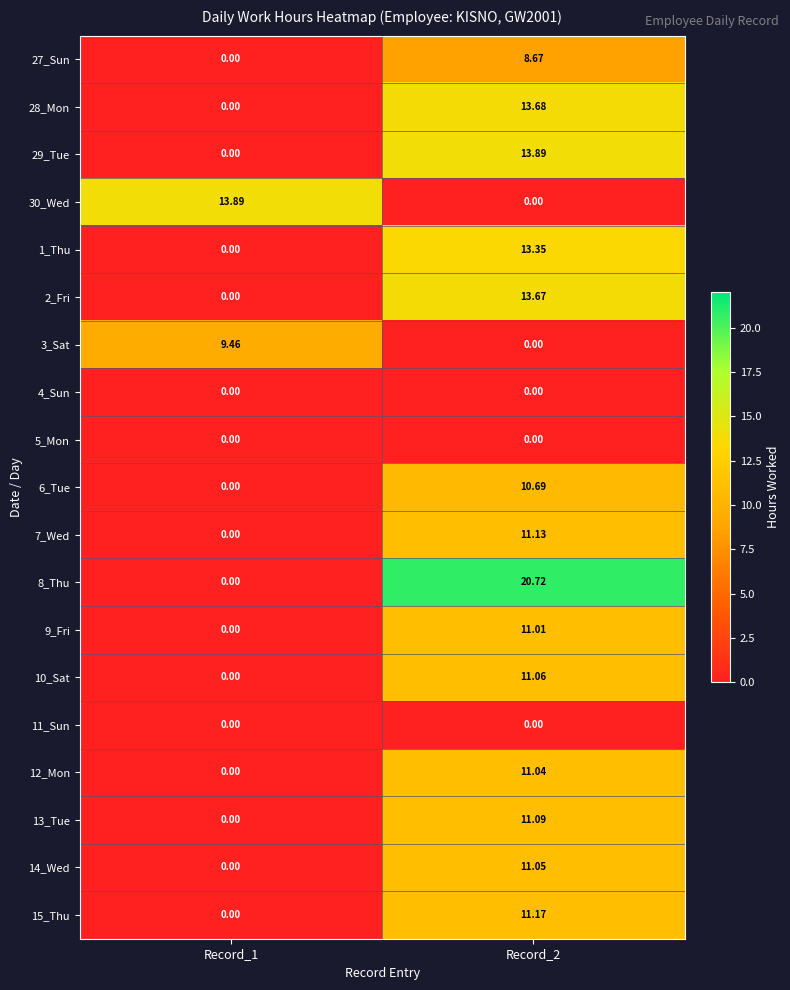

Is the value of 30_Wed at Record_2 greater than the value of 2_Fri at Record_2?

No